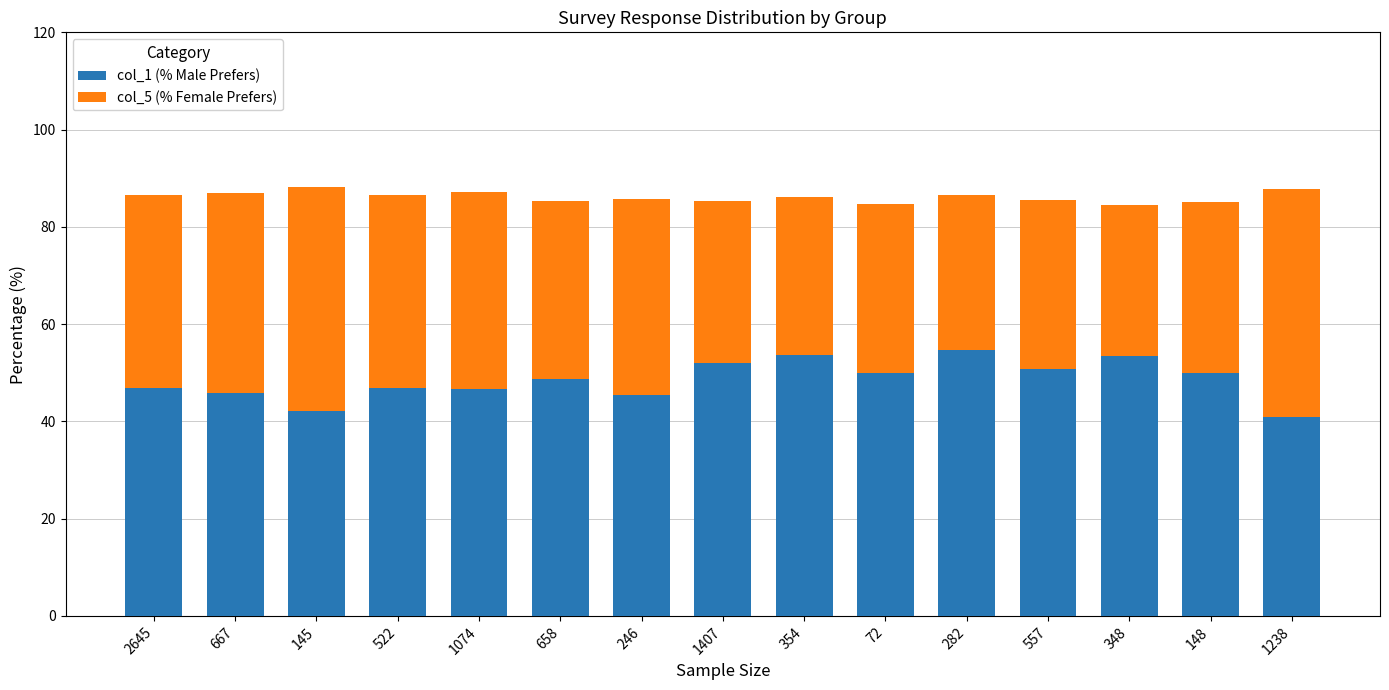

How many categories are shown in the chart?

15